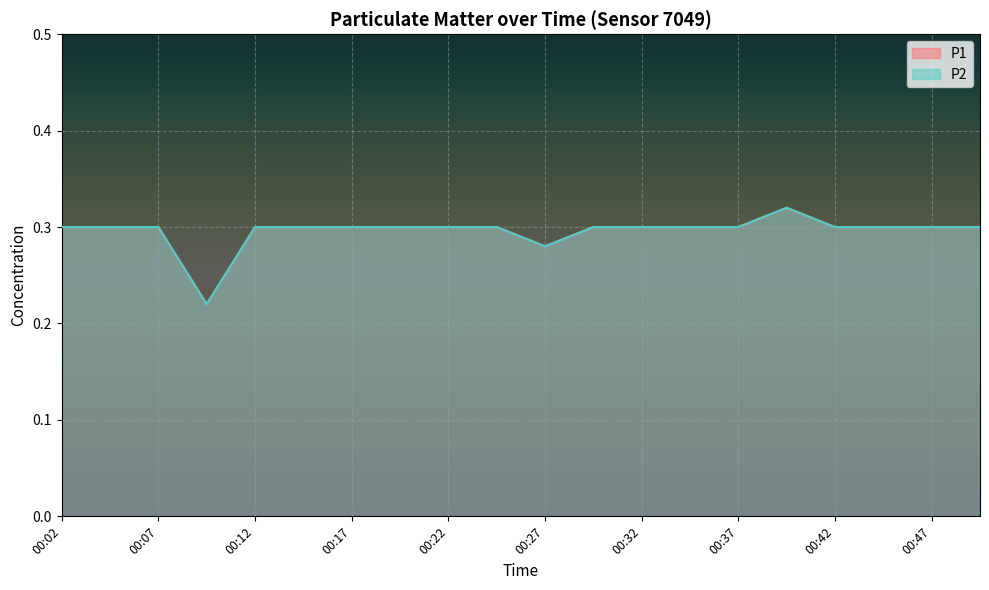

Rank the series at 00:27 from lowest to highest value.

P1, P2